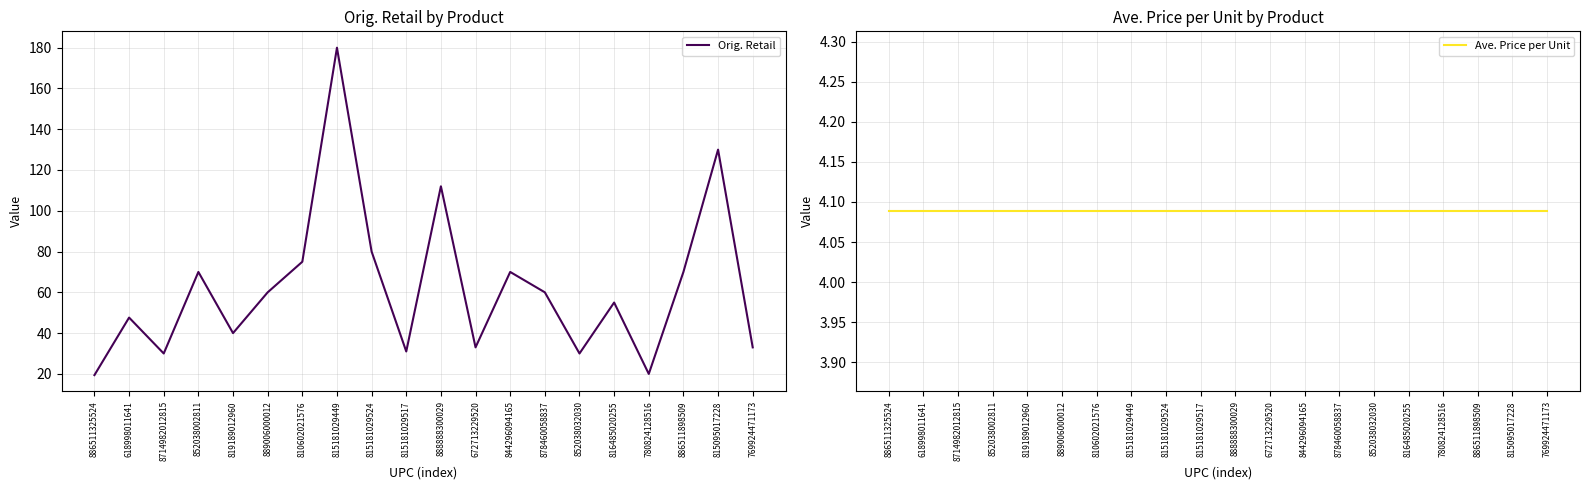

What is the total value across all series at 816485020255?

59.1